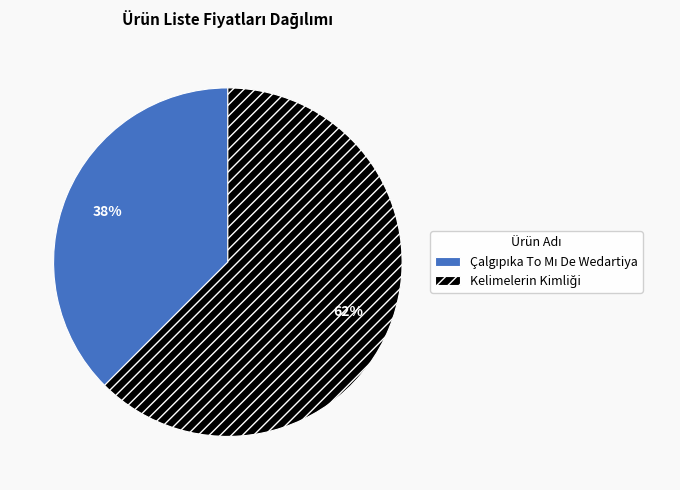

Is there any slice that represents more than half of the pie?

Yes